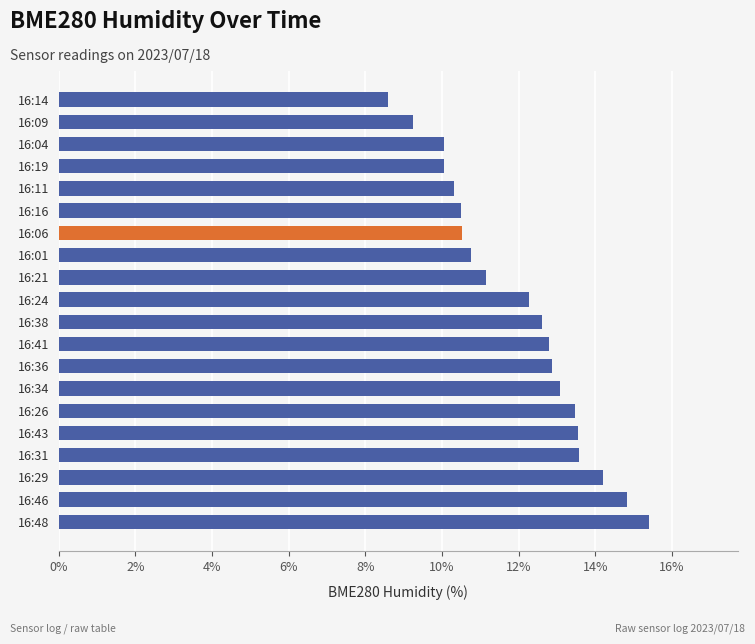

How many bars are there in total?

20